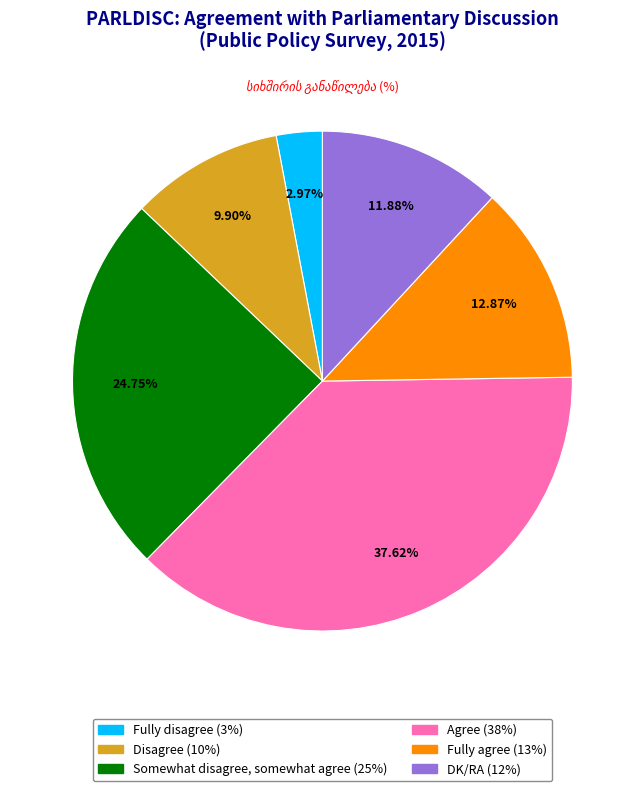

To the nearest percent, what percentage of the pie is Fully agree?

13%